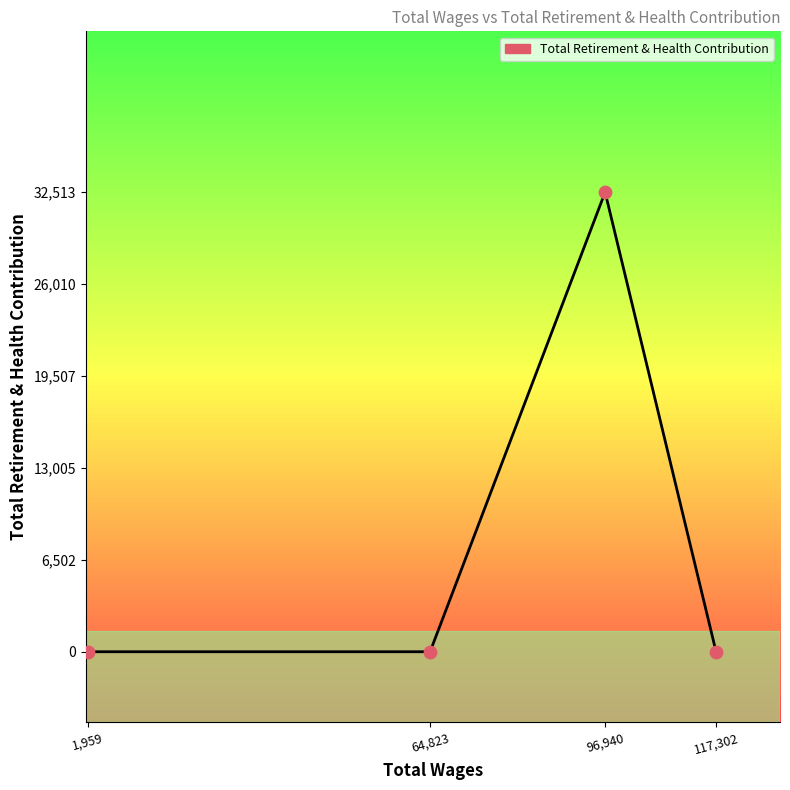

What is the change in value from 64,823 to 96,940?

+32513